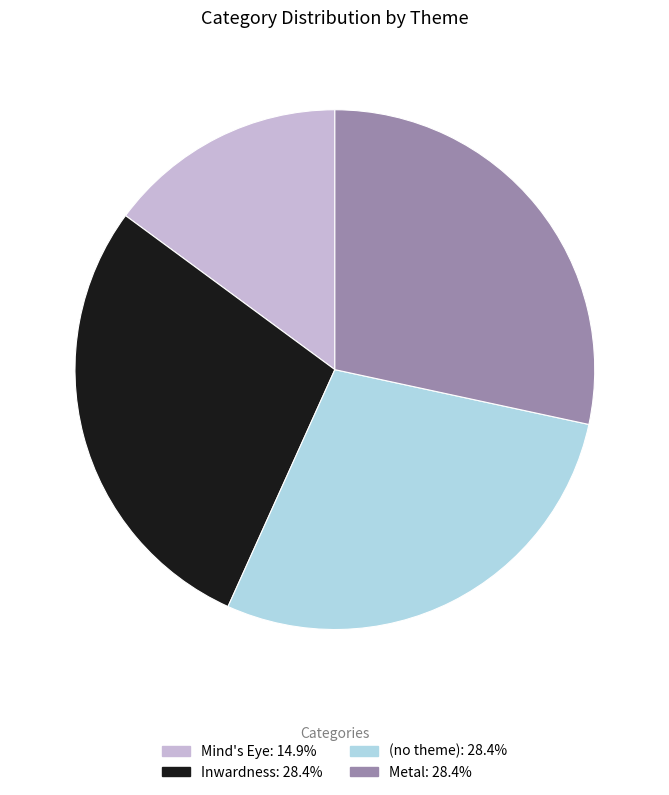

Is Inwardness the majority of the pie?

No